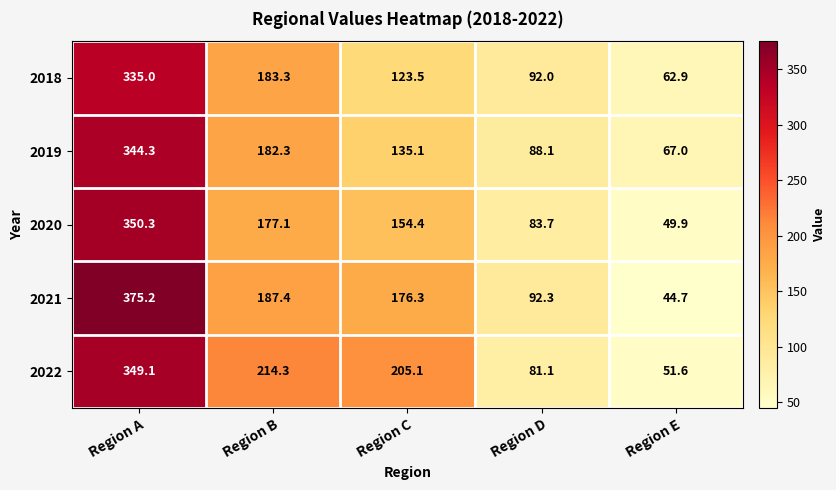

The value of 2020 at Region C is 154.4. True or false?

True